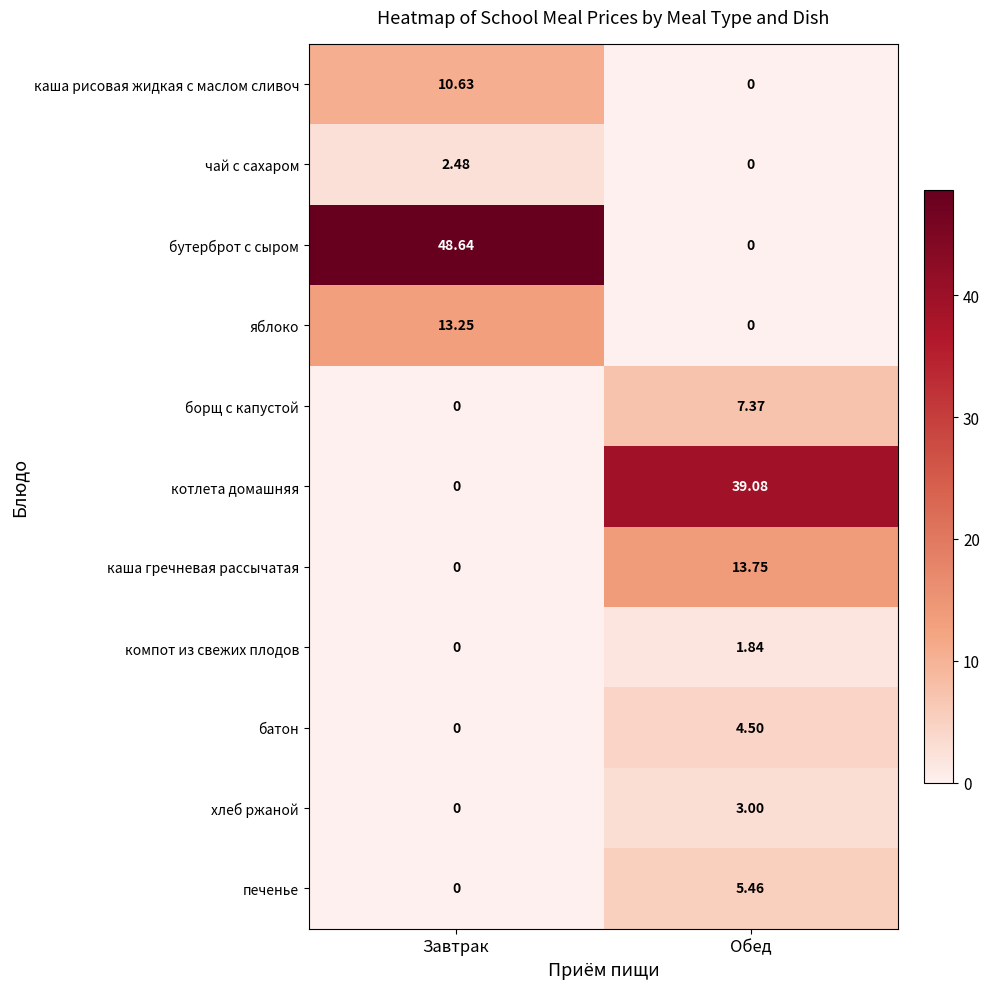

Rank the series by their maximum value, from lowest to highest.

компот из свежих плодов, чай с сахаром, хлеб ржаной, батон, печенье, борщ с капустой, каша рисовая жидкая с маслом сливоч, яблоко, каша гречневая рассычатая, котлета домашняя, бутерброт с сыром